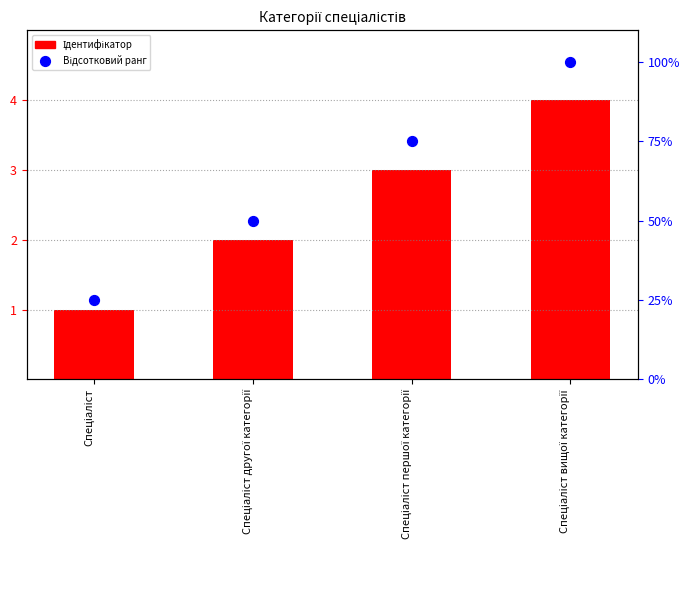

Which series has the widest spread of Y values?

Відсотковий ранг